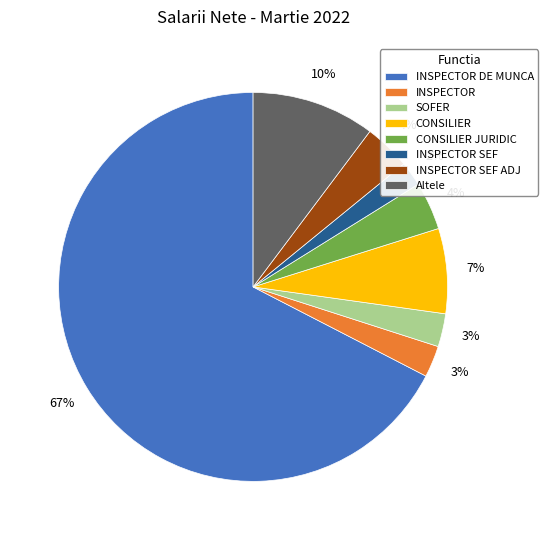

To the nearest percent, what percentage of the pie is INSPECTOR?

3%